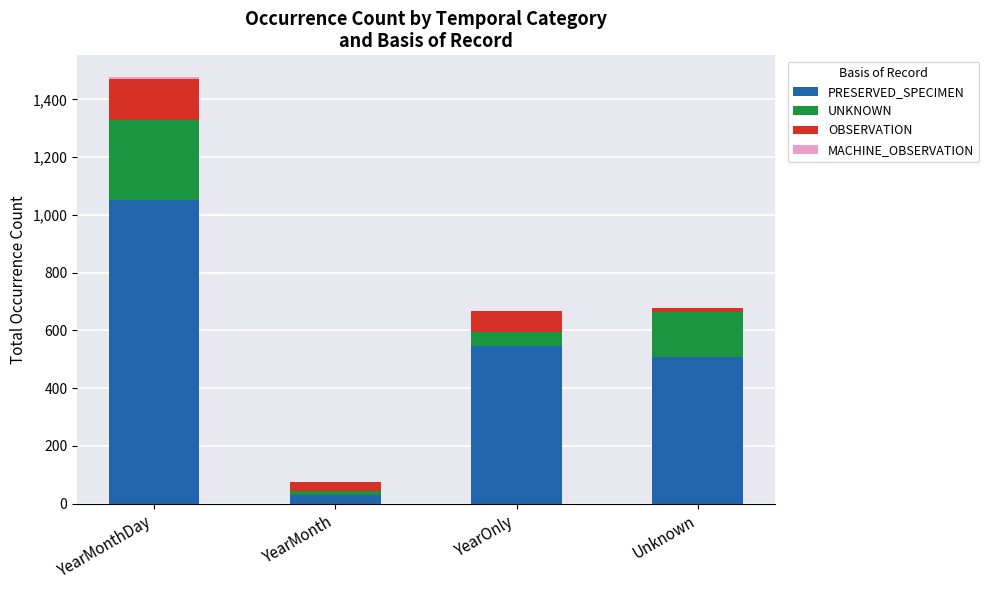

Are the bars horizontal?

No